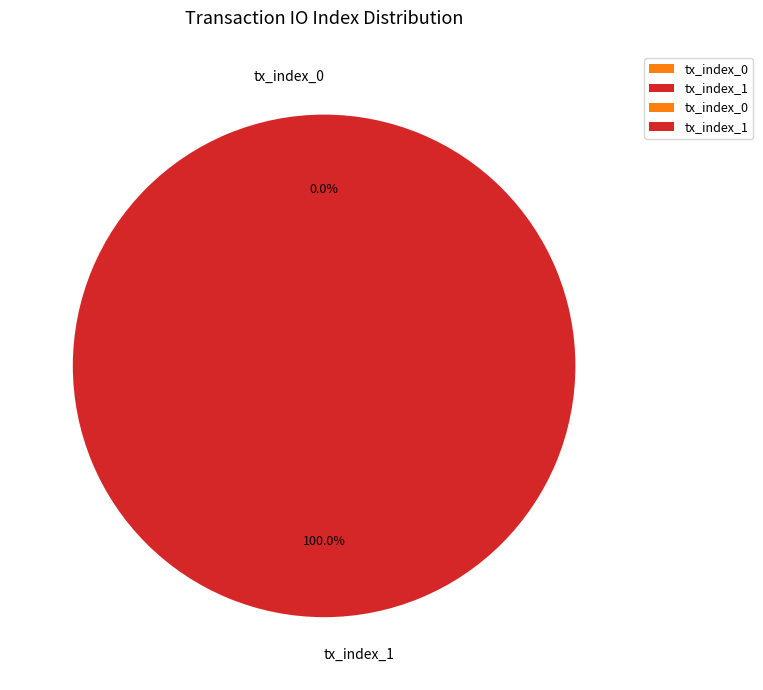

How many segments does this pie chart have?

2